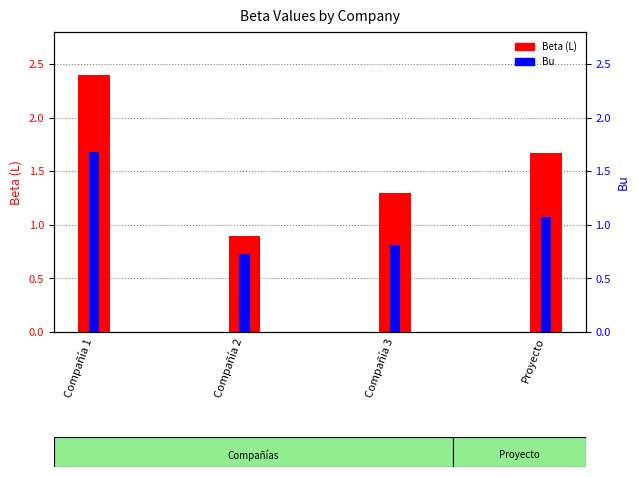

Where is Beta (L) nearest to the value 1?

Compañía 2